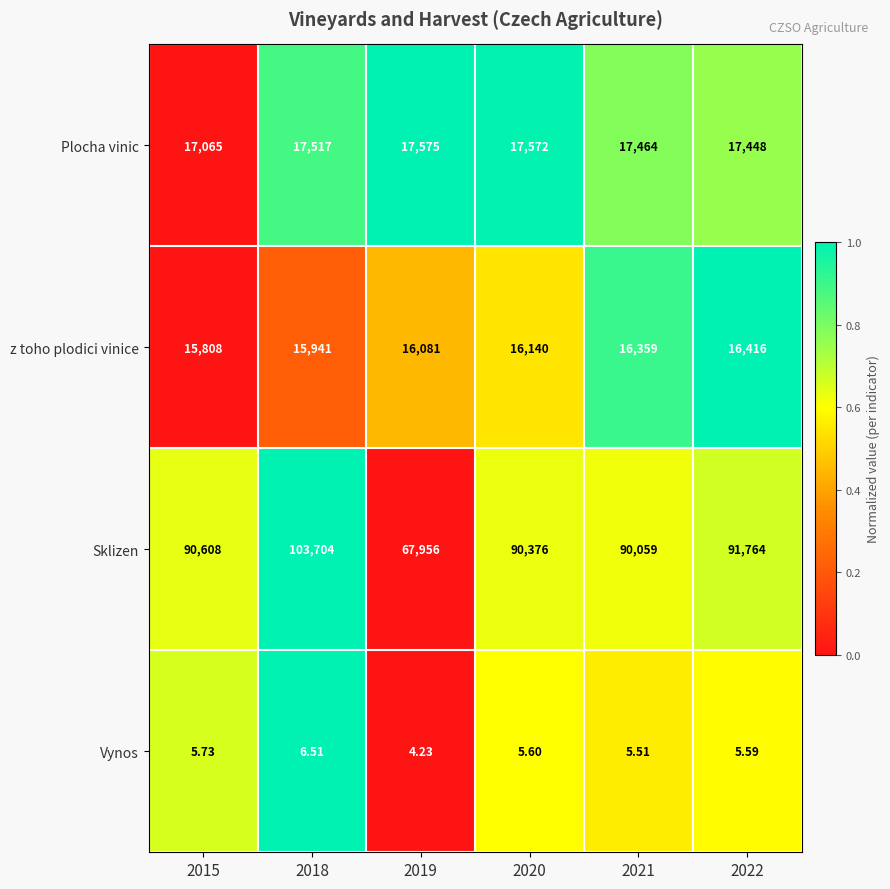

Rank the series by their maximum value, from highest to lowest.

Sklizen, Plocha vinic, z toho plodici vinice, Vynos